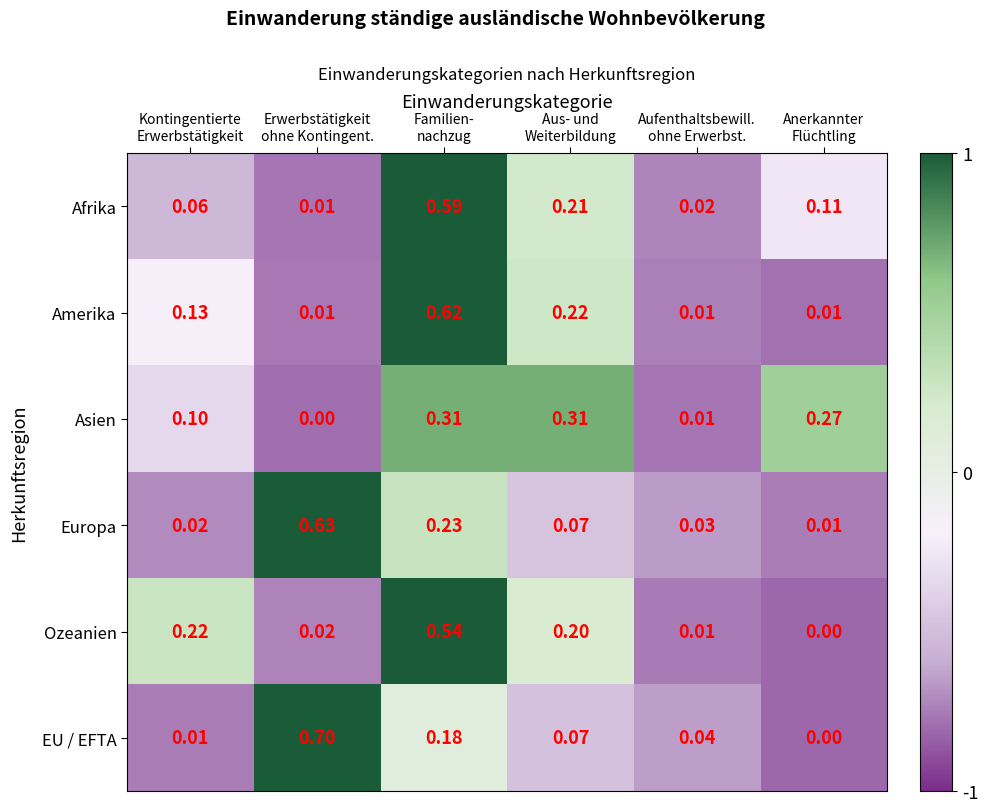

Rank the series by their maximum value, from highest to lowest.

EU / EFTA, Europa, Amerika, Afrika, Ozeanien, Asien